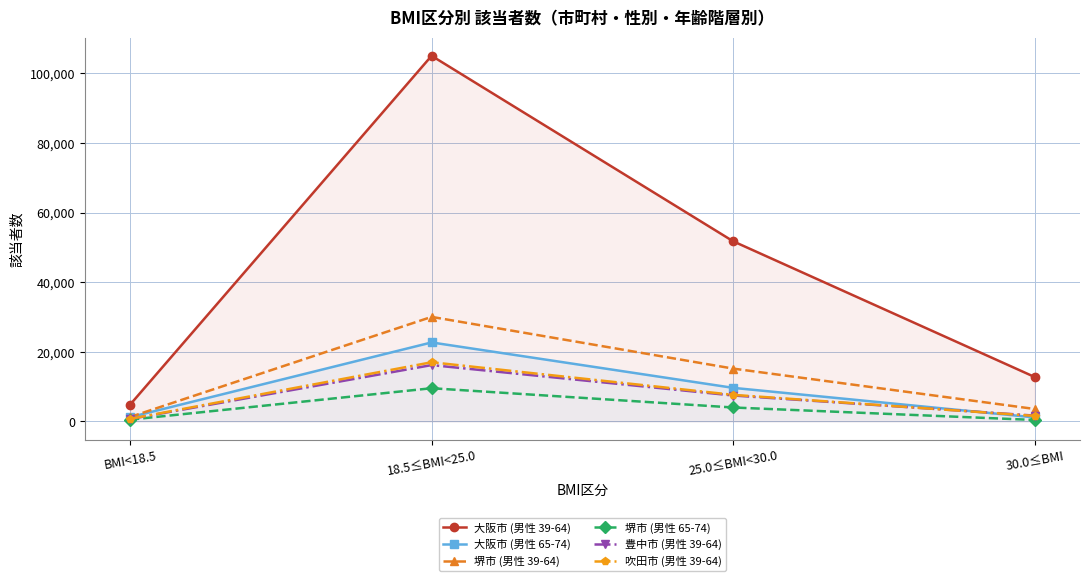

Which series has the largest range (max minus min)?

大阪市 (男性 39-64)